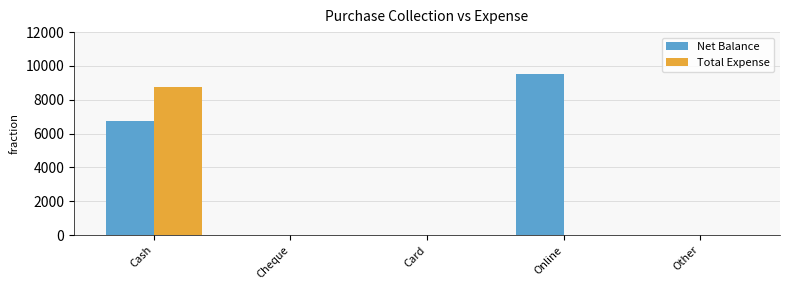

Which series changed the most between Online and Other?

Net Balance